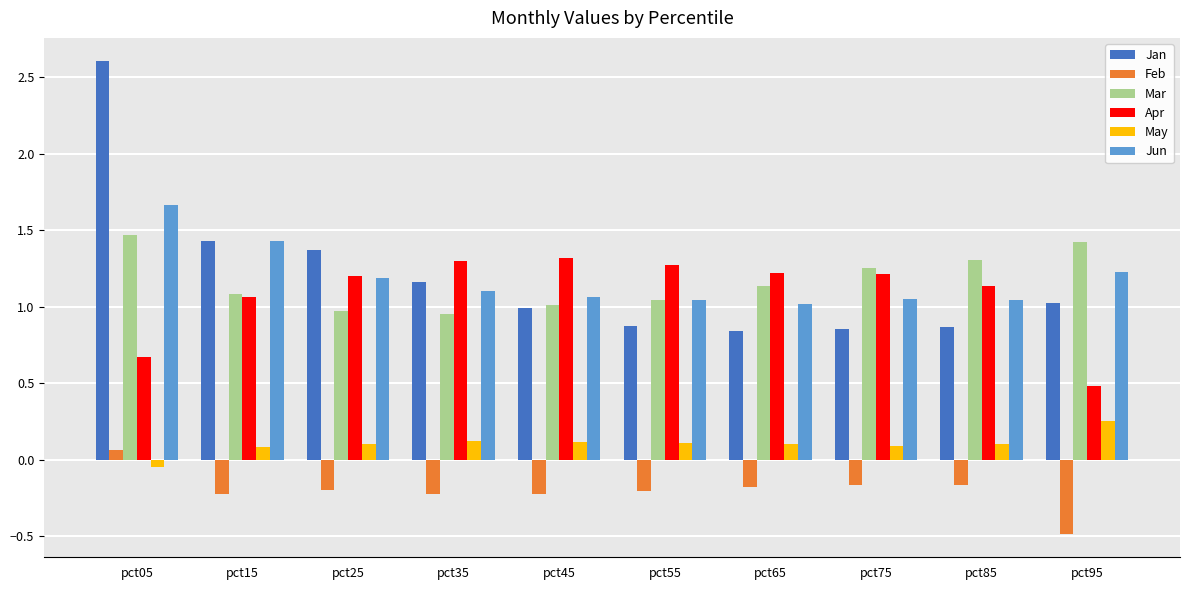

True or false: Apr has a value of 2.2 at pct75.

False